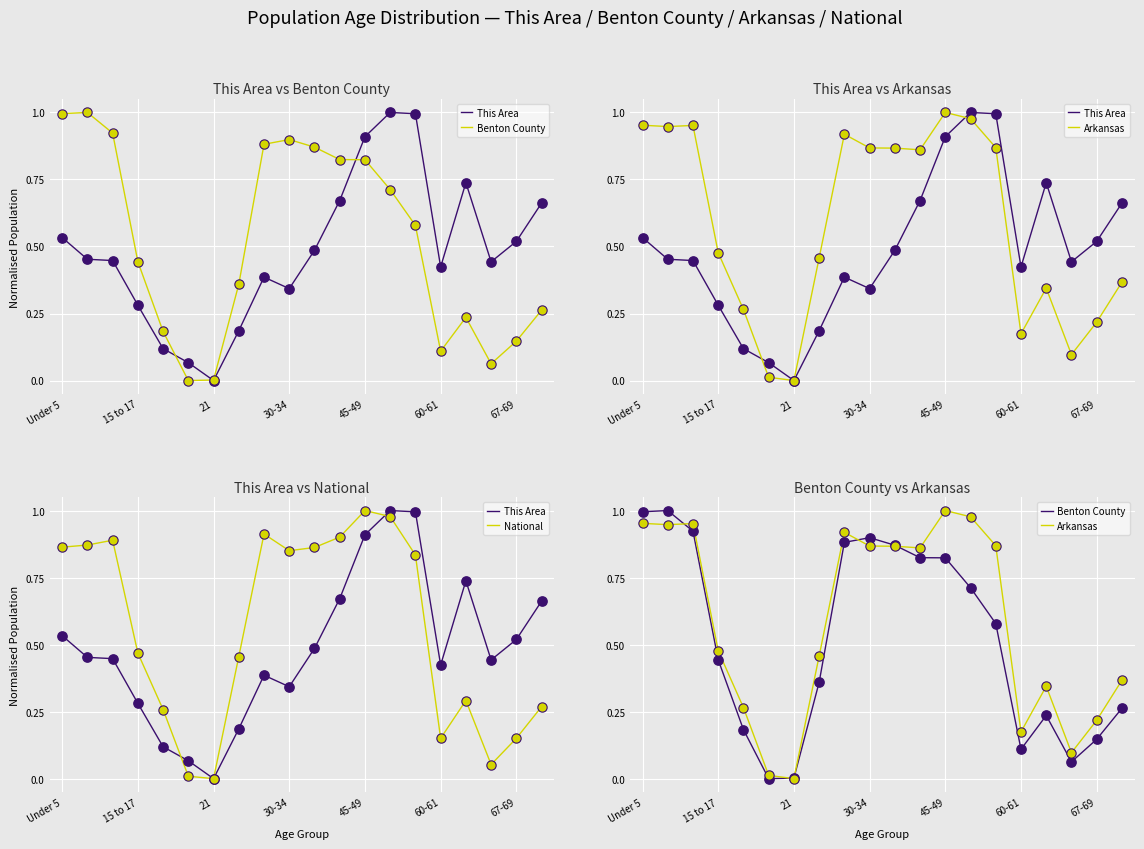

At how many categories does at least one series exceed 0?

20